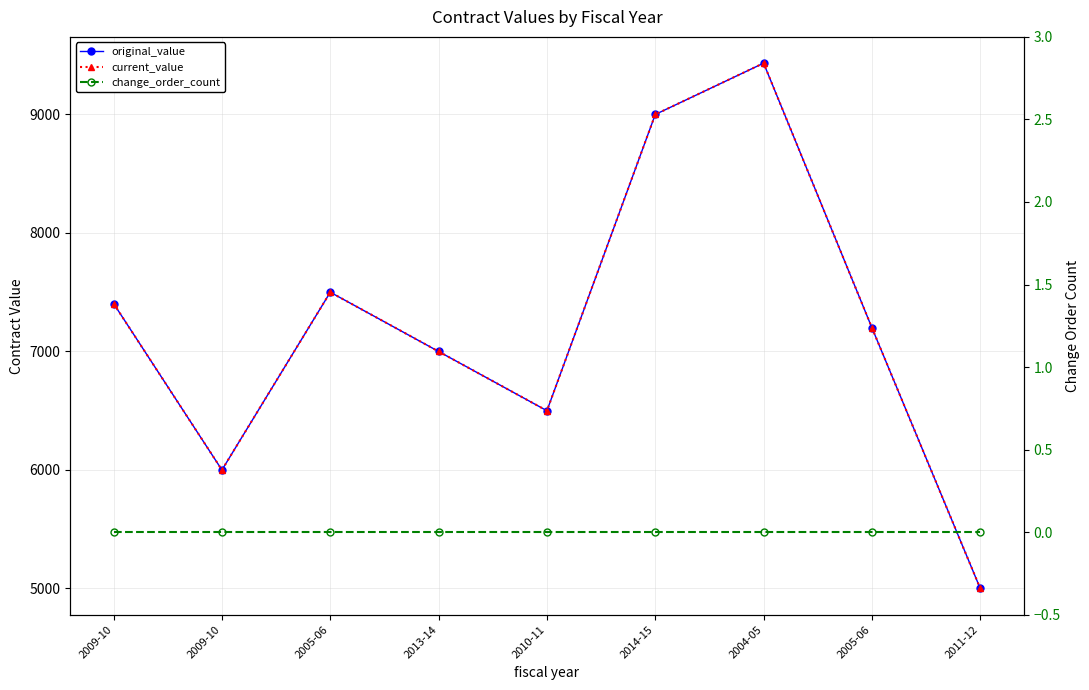

Count the number of categories in the chart.

9